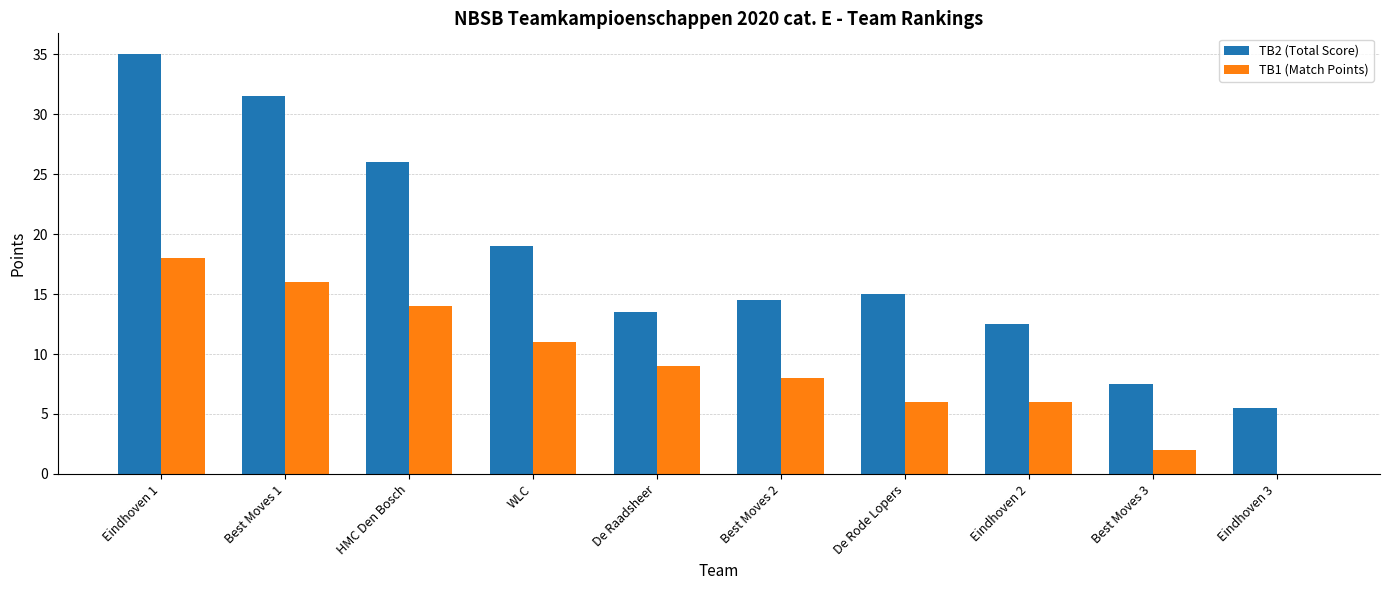

Reading right to left, extract all data points from this chart.

TB2 (Total Score): 5.5	7.5	12.5	15.0	14.5	13.5	19.0	26.0	31.5	35.0
TB1 (Match Points): 0.0	2.0	6.0	6.0	8.0	9.0	11.0	14.0	16.0	18.0